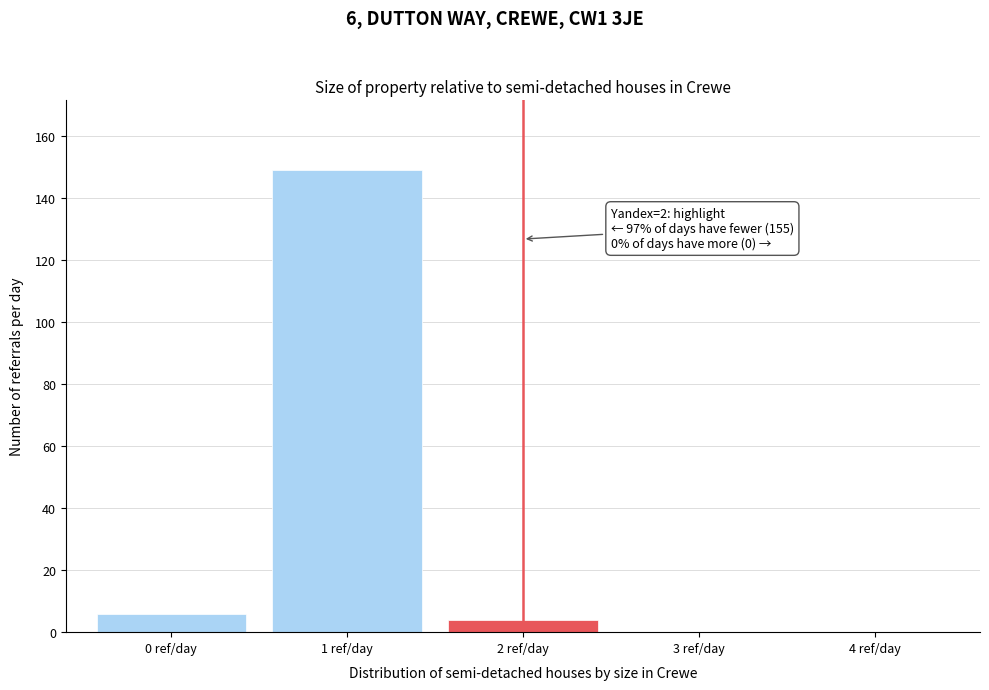

Reading left to right, transcribe all the data shown in this chart.

0 ref/day=6	1 ref/day=149	2 ref/day=4	3 ref/day=0	4 ref/day=0